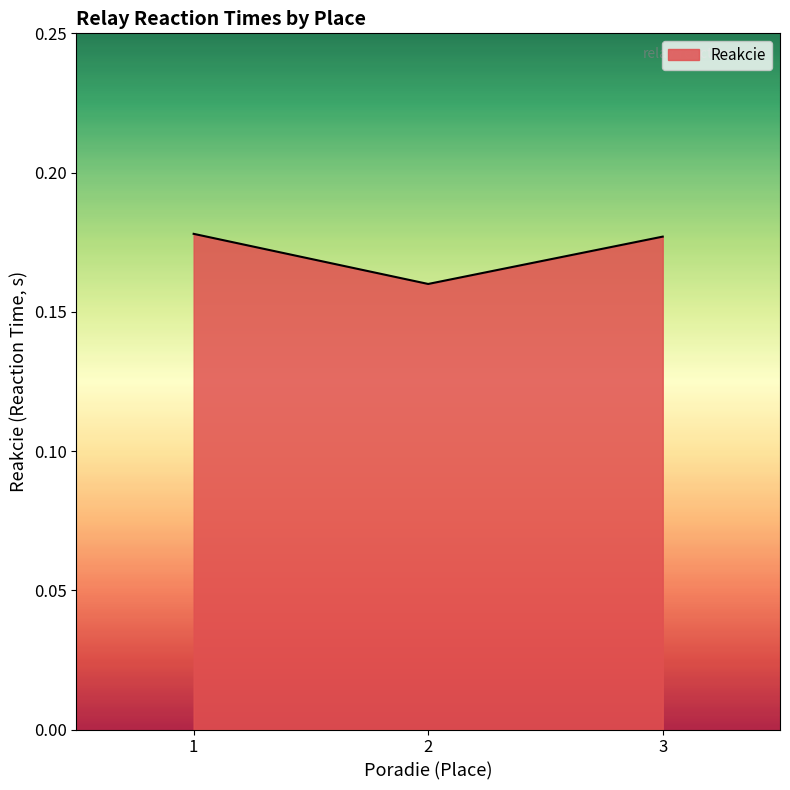

How many lines are shown in the chart?

1